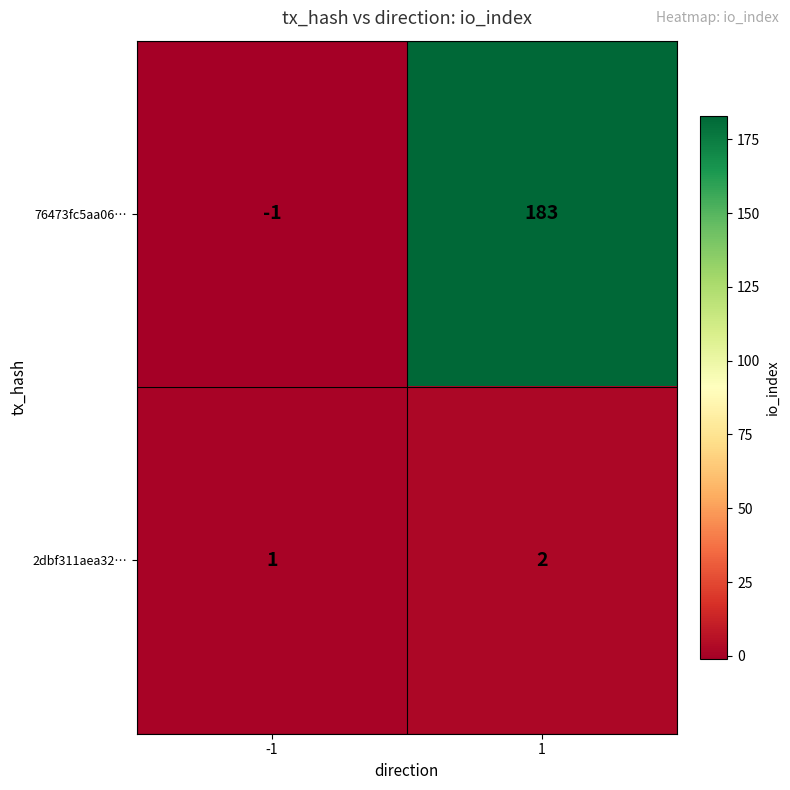

What is the difference between the 76473fc5aa06… values at 1 and -1?

184